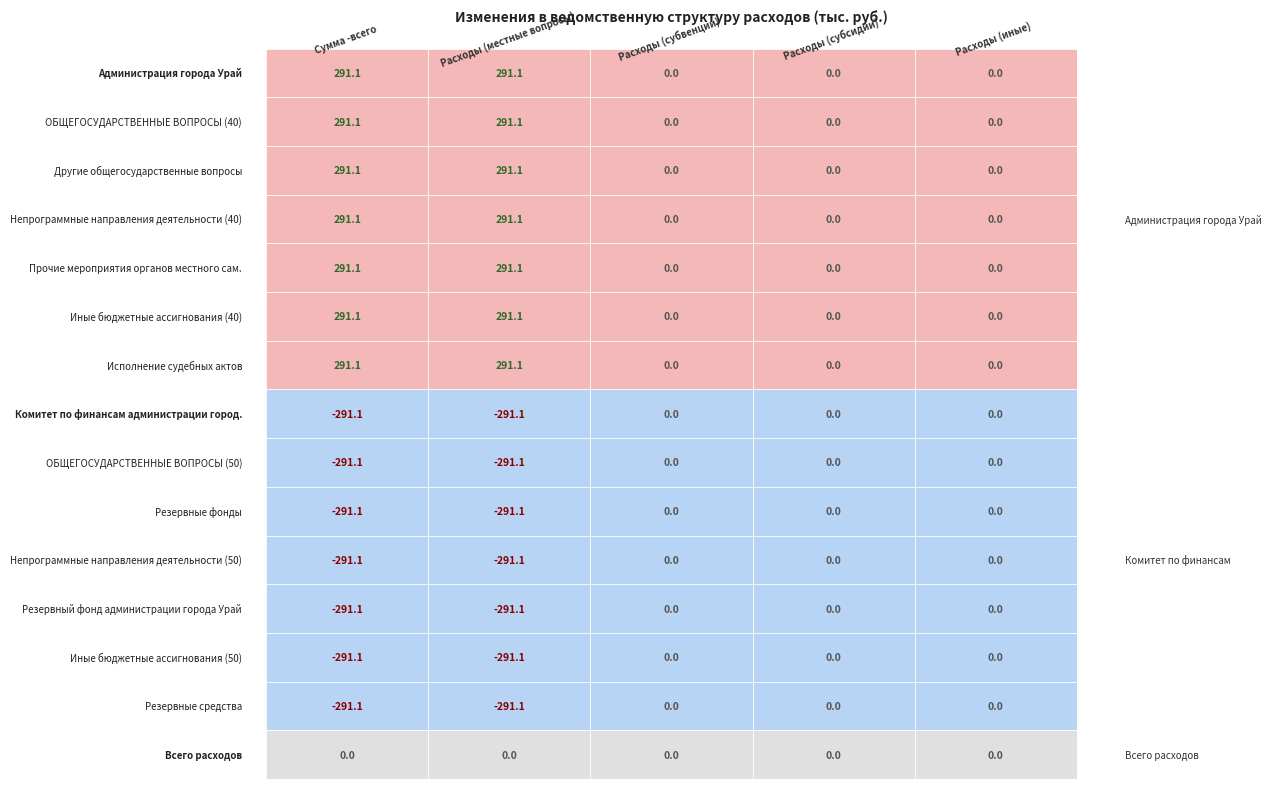

How many values in the ОБЩЕГОСУДАРСТВЕННЫЕ ВОПРОСЫ (50) series are below 0?

2